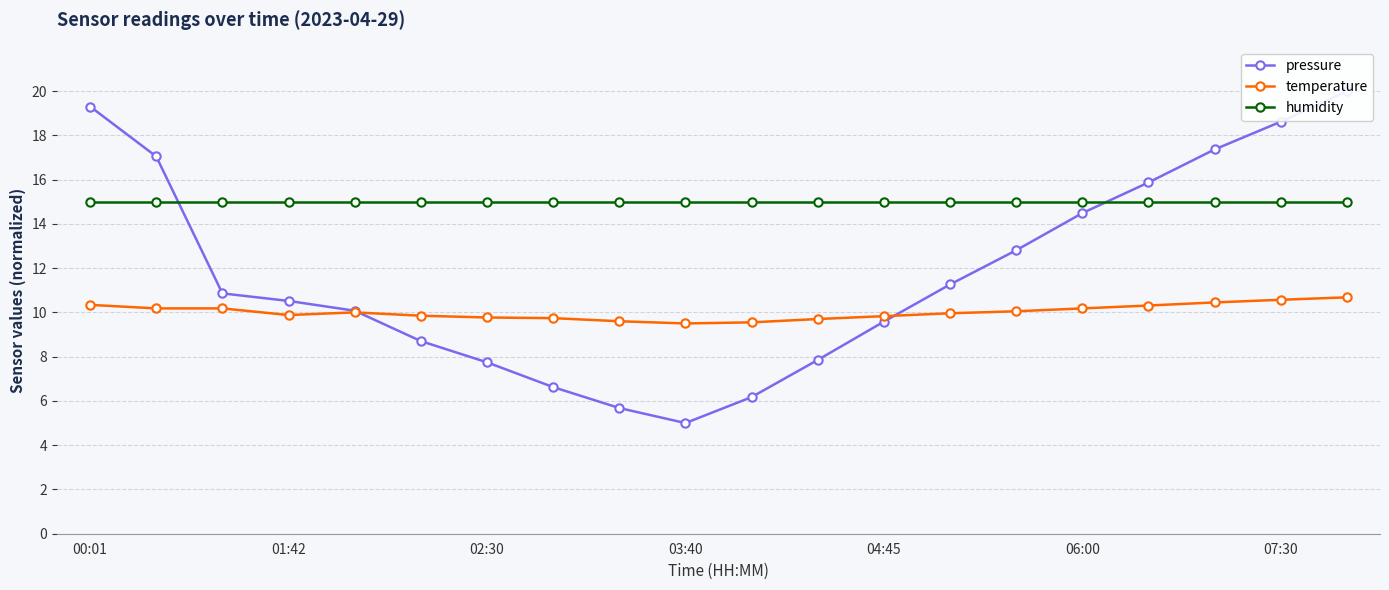

The value of humidity at 11 is 26.2. True or false?

False